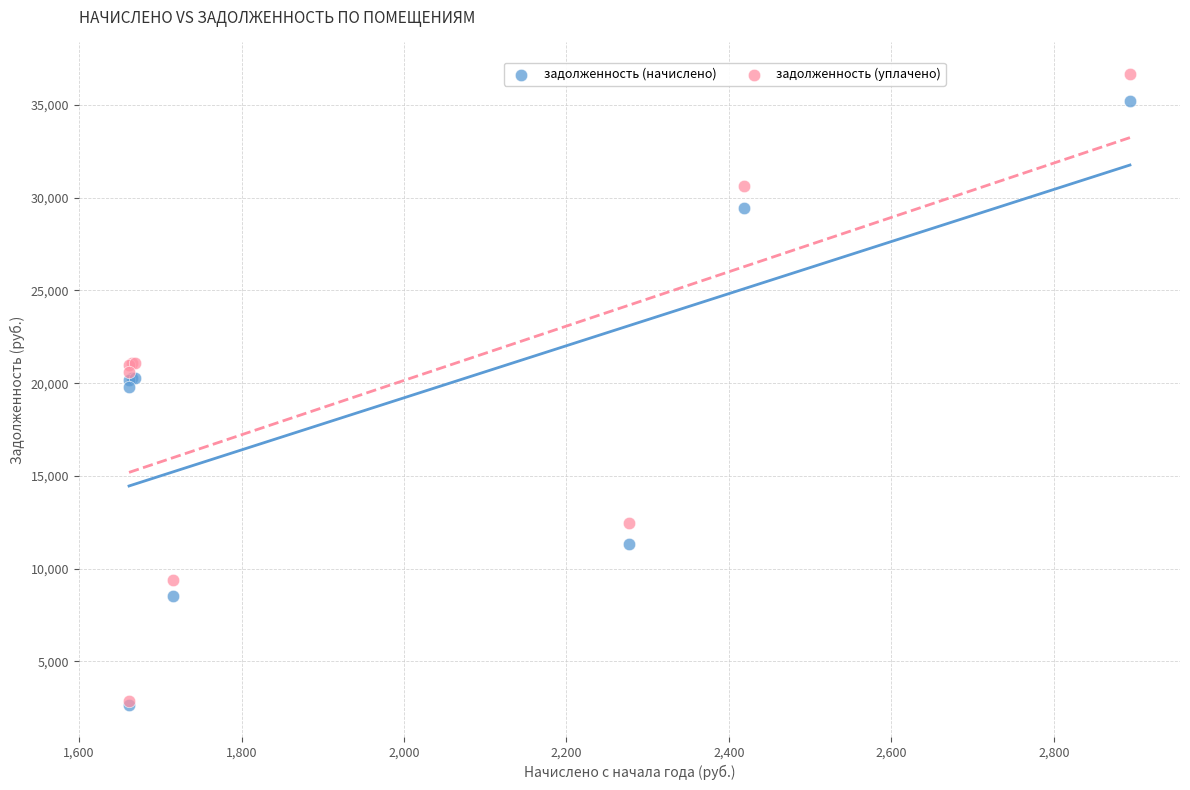

In the задолженность (начислено) series, what Y value is closest to 18937?

19773.7